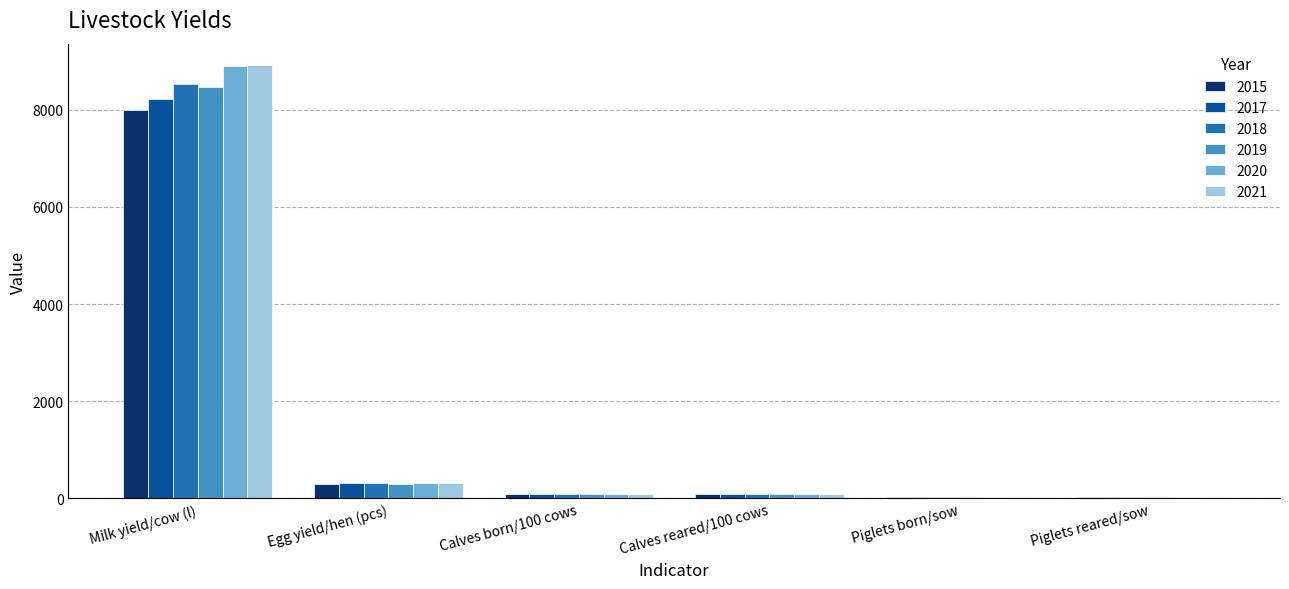

Where is 2020 nearest to the value 4461?

Egg yield/hen (pcs)